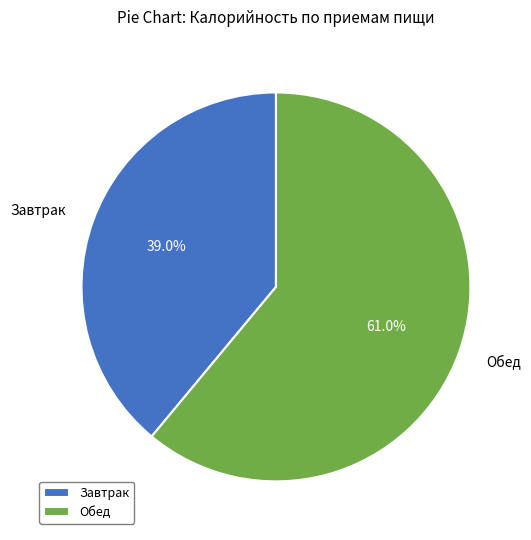

What is the largest slice in the pie chart?

Обед